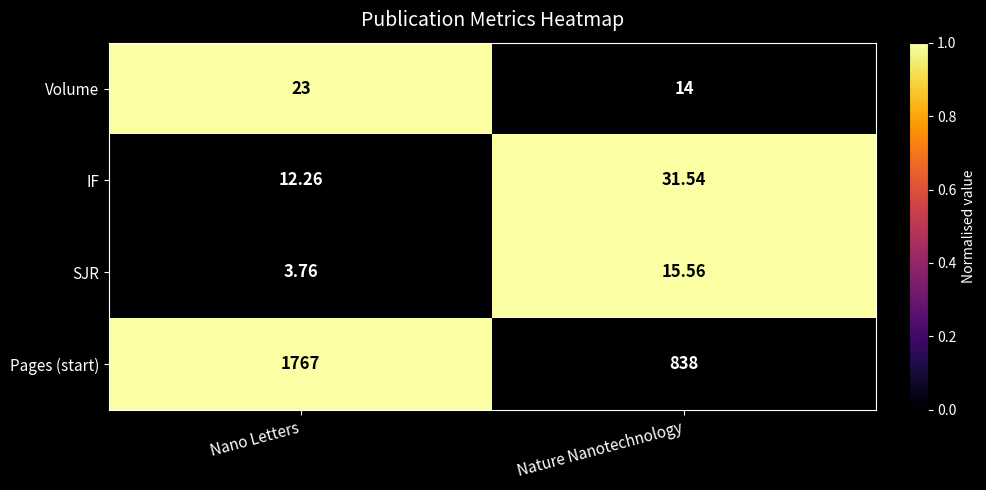

Where is Volume nearest to the value 18?

Nature Nanotechnology